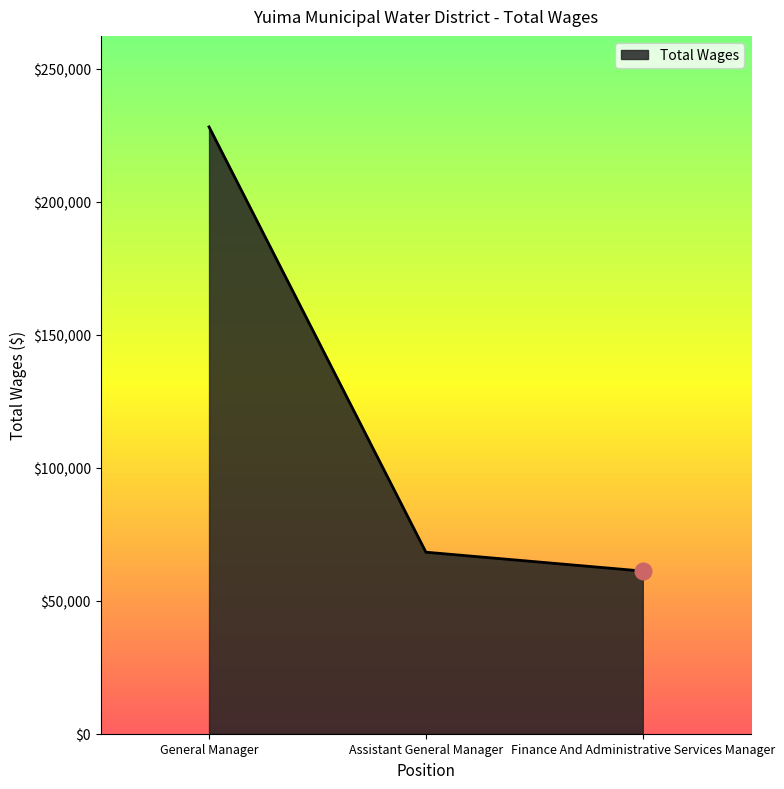

Reading right to left, extract all data points from this chart.

61174	68275	228227